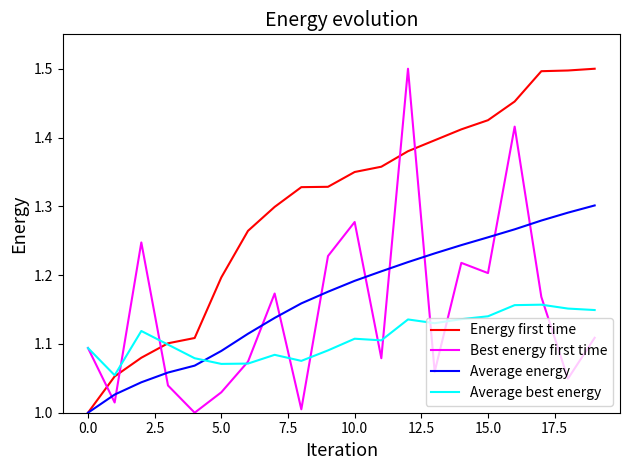

After their last crossing, which series has the higher values: Average energy or Average best energy?

Average energy